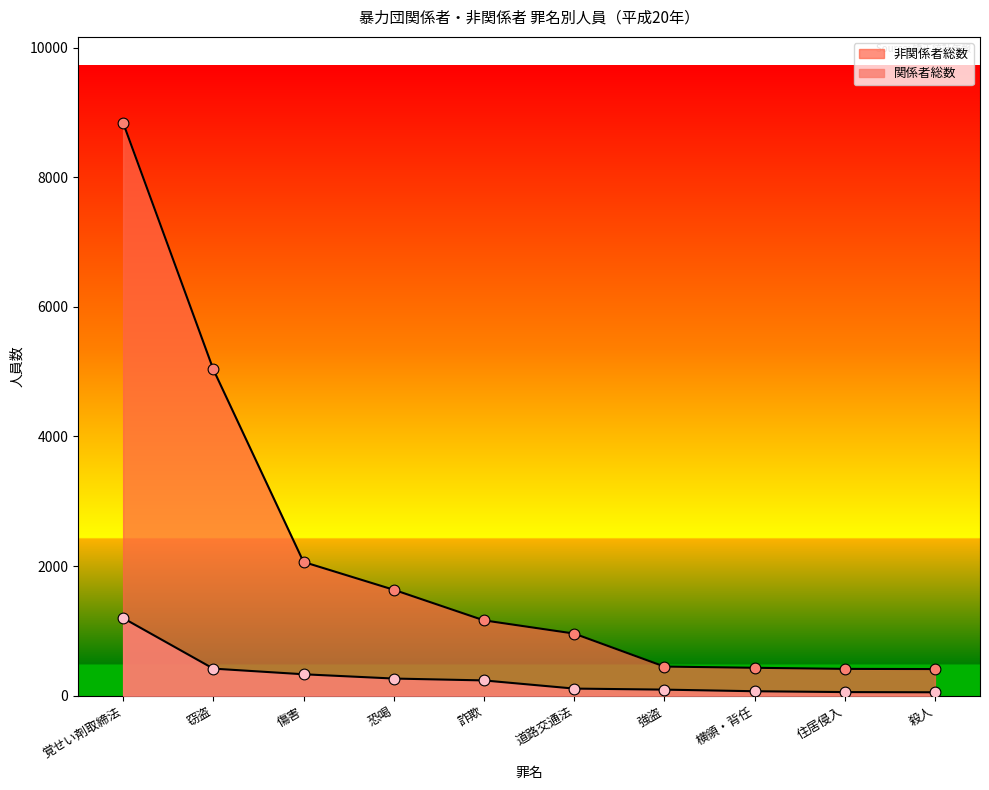

At which category is the sum across all series the highest?

覚せい剤取締法